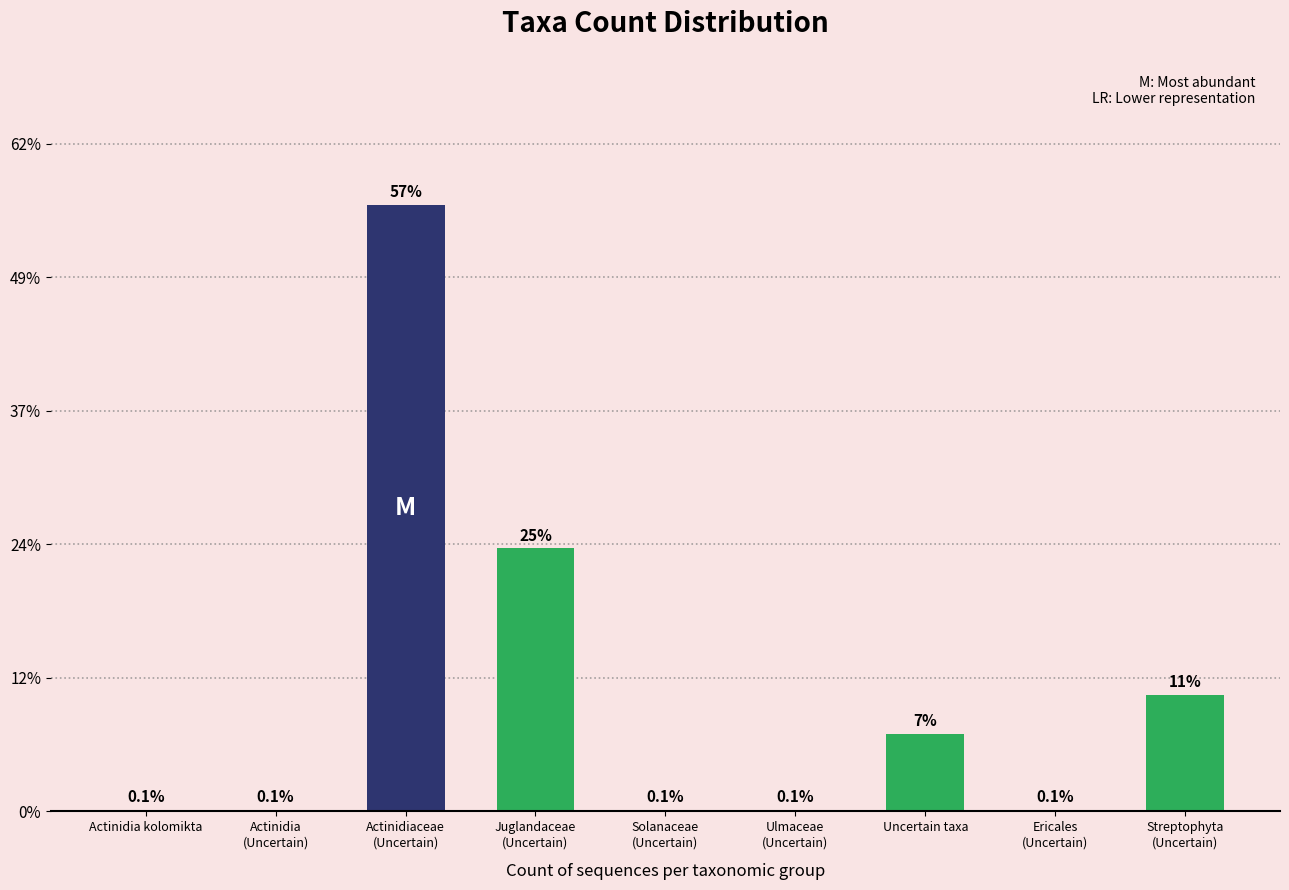

What position from the left is Solanaceae
(Uncertain)?

5